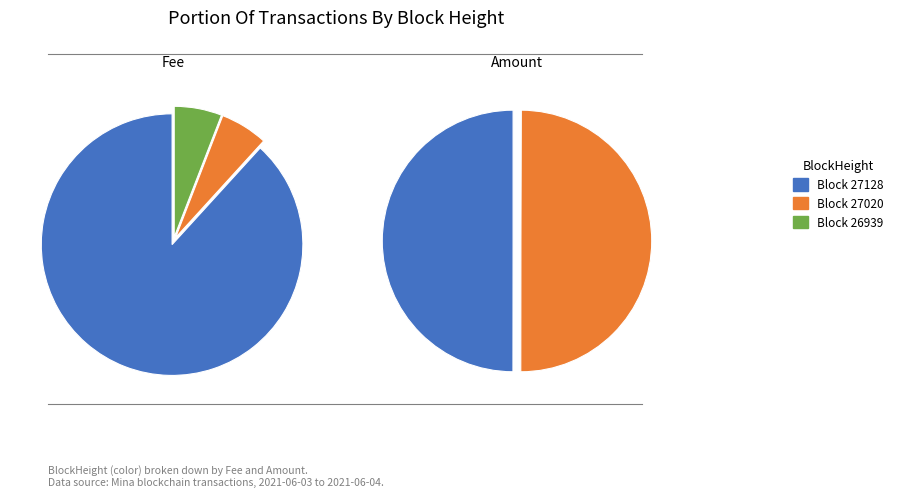

How many segments does this pie chart have?

3